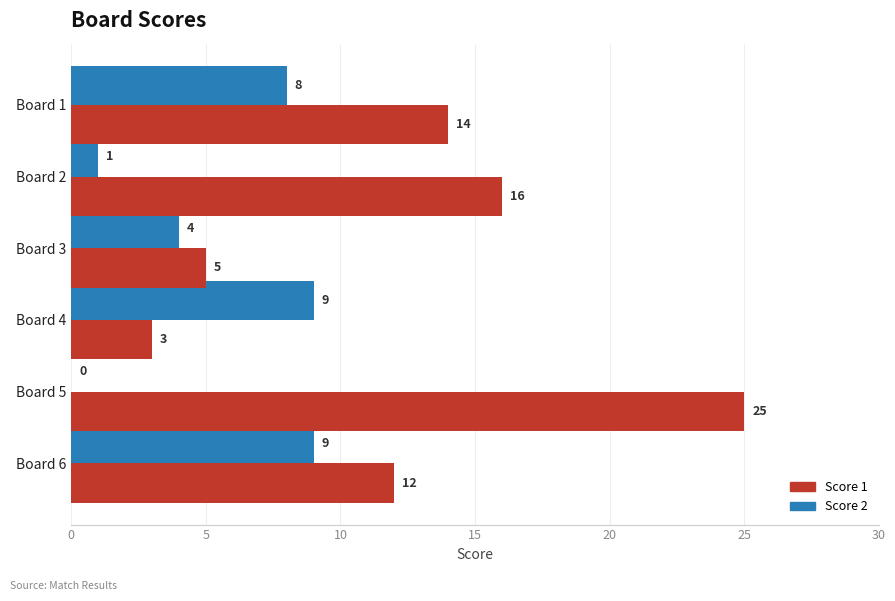

What is the sum of the Score 2 values at Board 5 and Board 1?

8